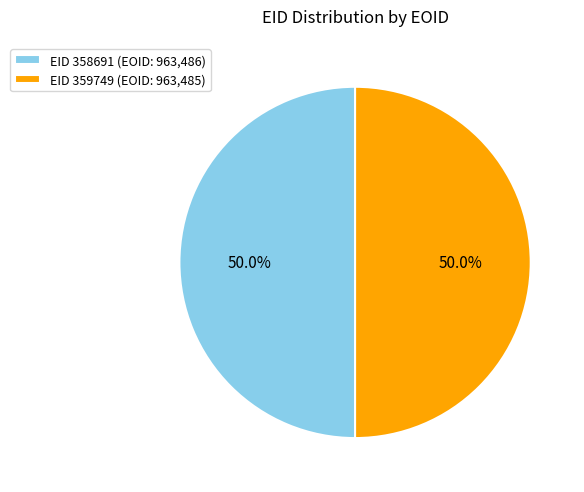

Approximately how many times larger is the value at EID 358691 (EOID: 963,486) compared to EID 359749 (EOID: 963,485)?

1.0